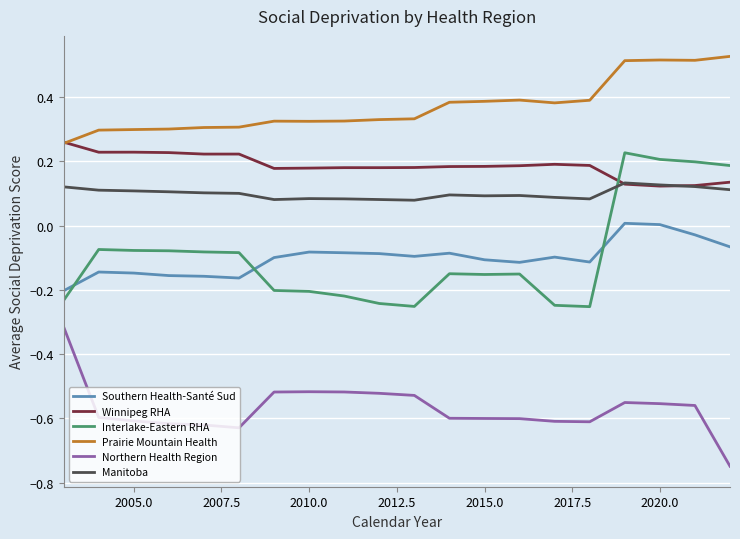

List the series in order of their peak value, lowest first.

Northern Health Region, Southern Health-Santé Sud, Manitoba, Interlake-Eastern RHA, Winnipeg RHA, Prairie Mountain Health